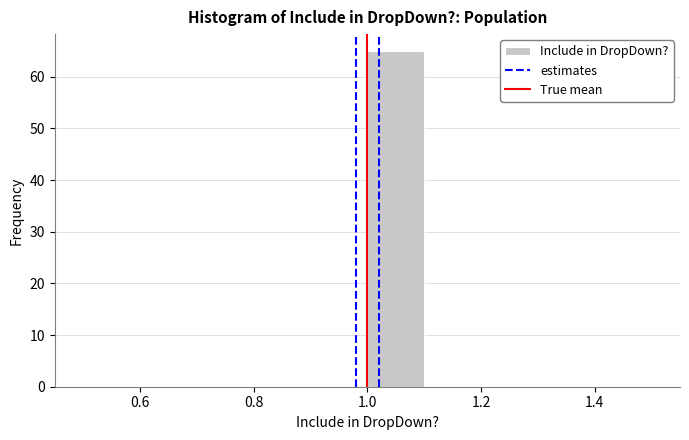

Reading left to right, transcribe this chart: for each bar, give the range it covers on the x-axis and its height. The values are not printed on the chart, so give them approximately, as read against the axis.

0.5 to 0.6: 0
0.6 to 0.7: 0
0.7 to 0.8: 0
0.8 to 0.9: 0
0.9 to 1.0: 0
1.0 to 1.1: 65
1.1 to 1.2: 0
1.2 to 1.3: 0
1.3 to 1.4: 0
1.4 to 1.5: 0